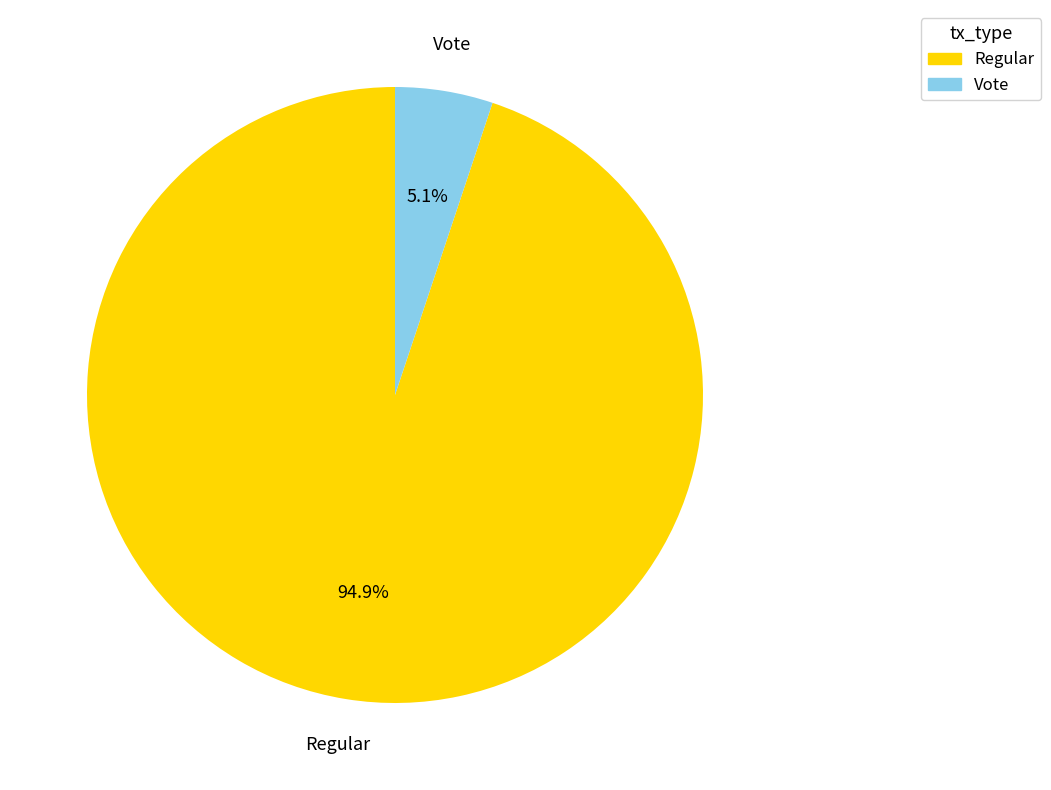

To the nearest percent, what percentage of the pie is Regular?

95%